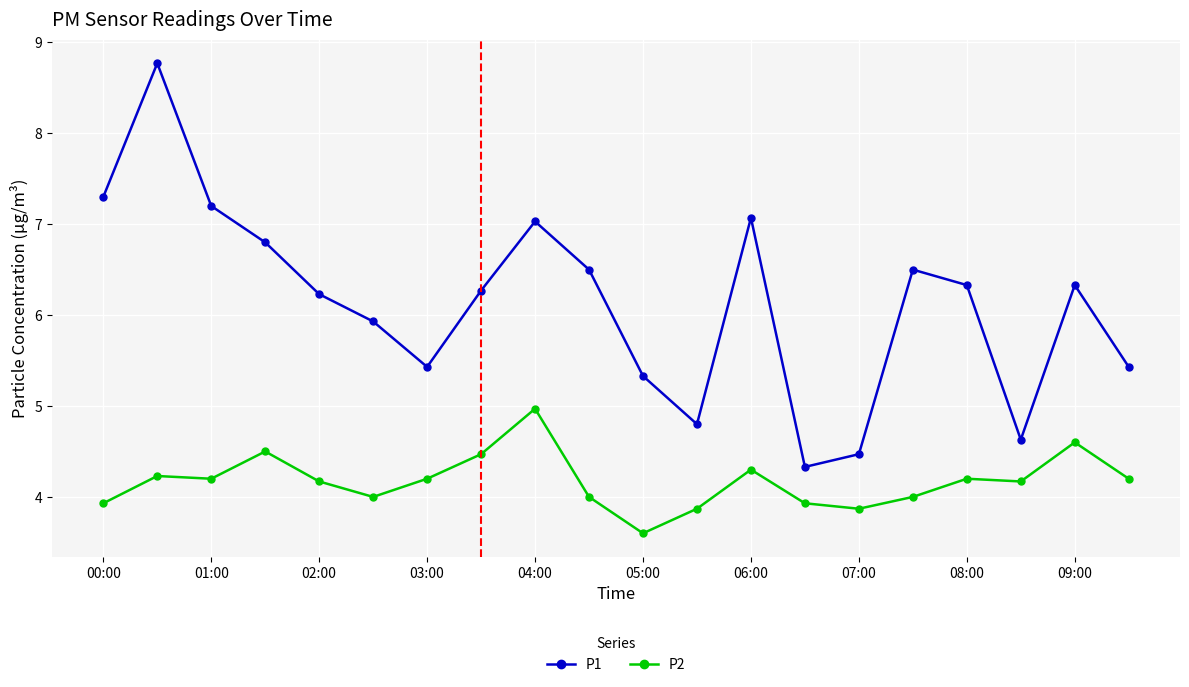

At how many categories does at least one series exceed 3?

20